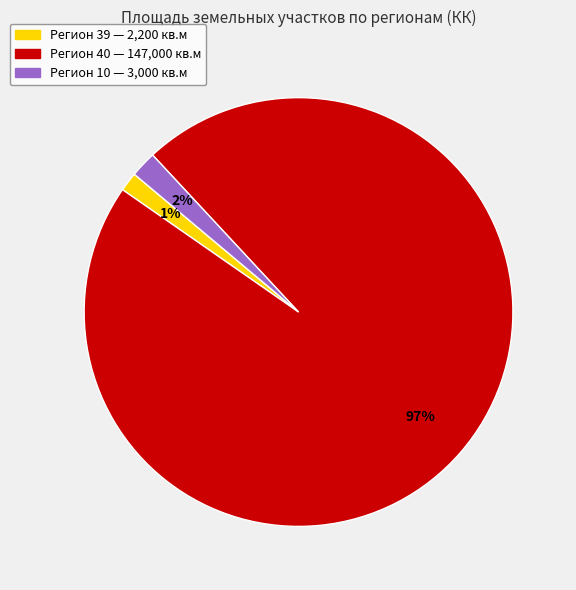

To the nearest percent, what is the average slice percentage?

33%